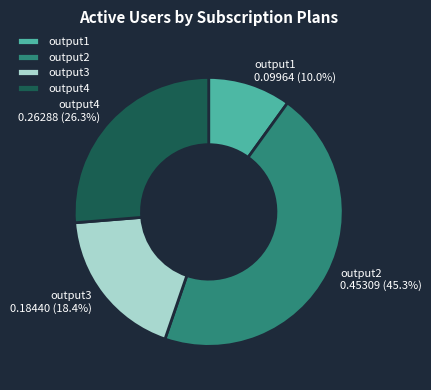

Is there a majority slice in this chart?

No